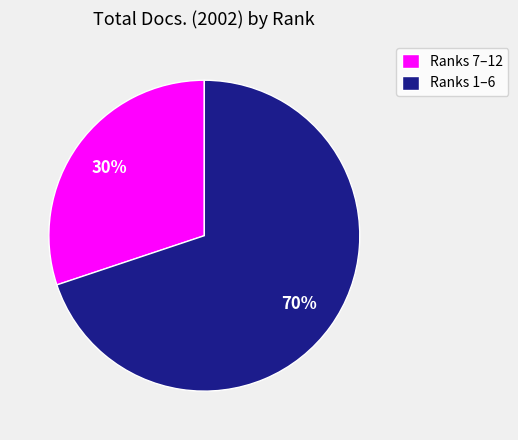

Combined, do Ranks 1–6 and Ranks 7–12 account for over 50%?

Yes